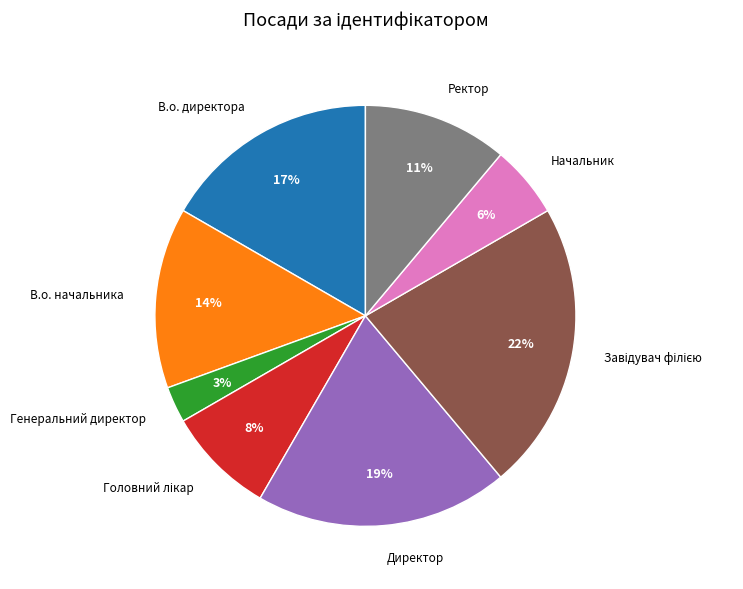

Does Начальник represent more than half of the total?

No